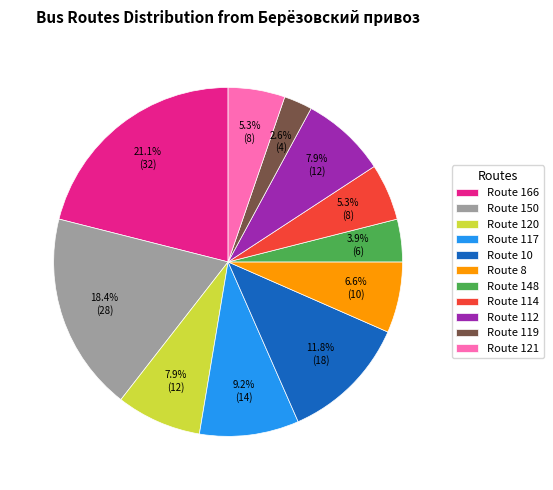

To the nearest percent, what is the average slice percentage?

9%